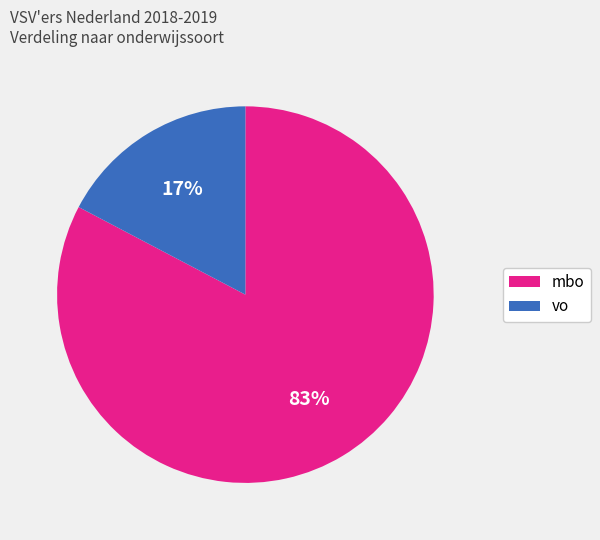

Rank the categories by value from lowest to highest.

vo, mbo